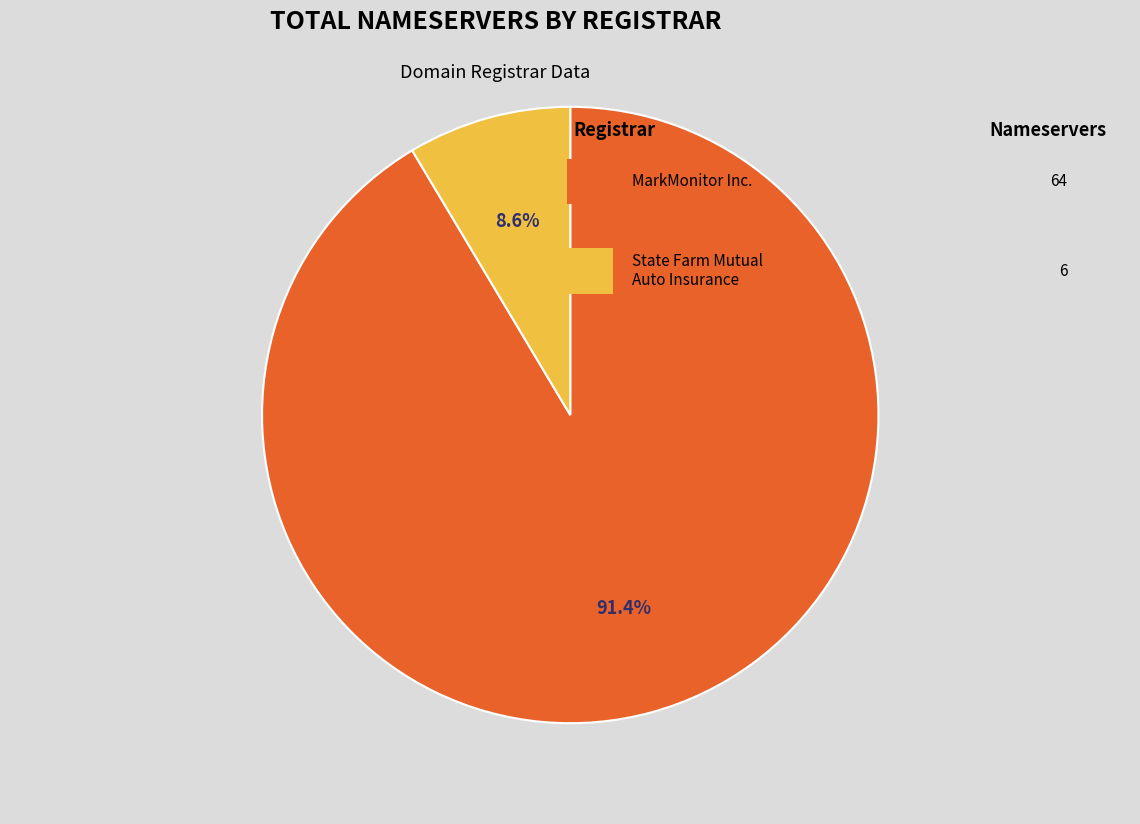

To the nearest percent, what is the average slice percentage?

50%